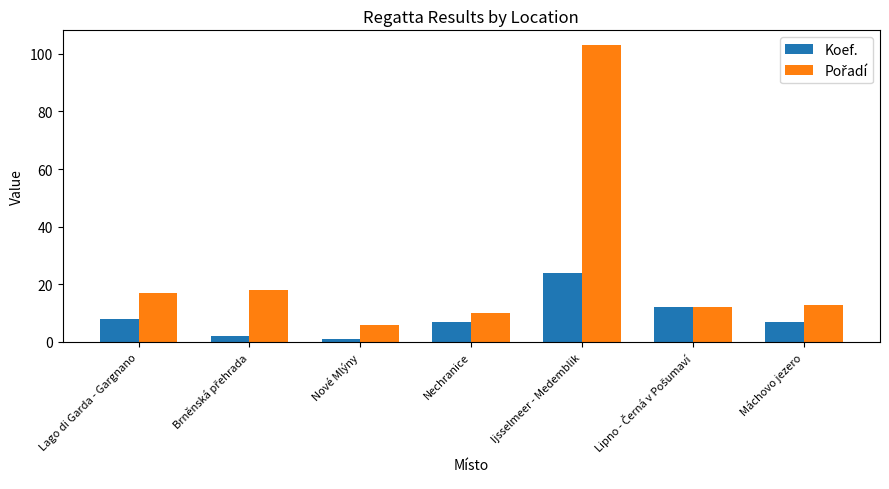

The Koef. series shows 15 at Ijsselmeer - Medemblik. True or false?

False